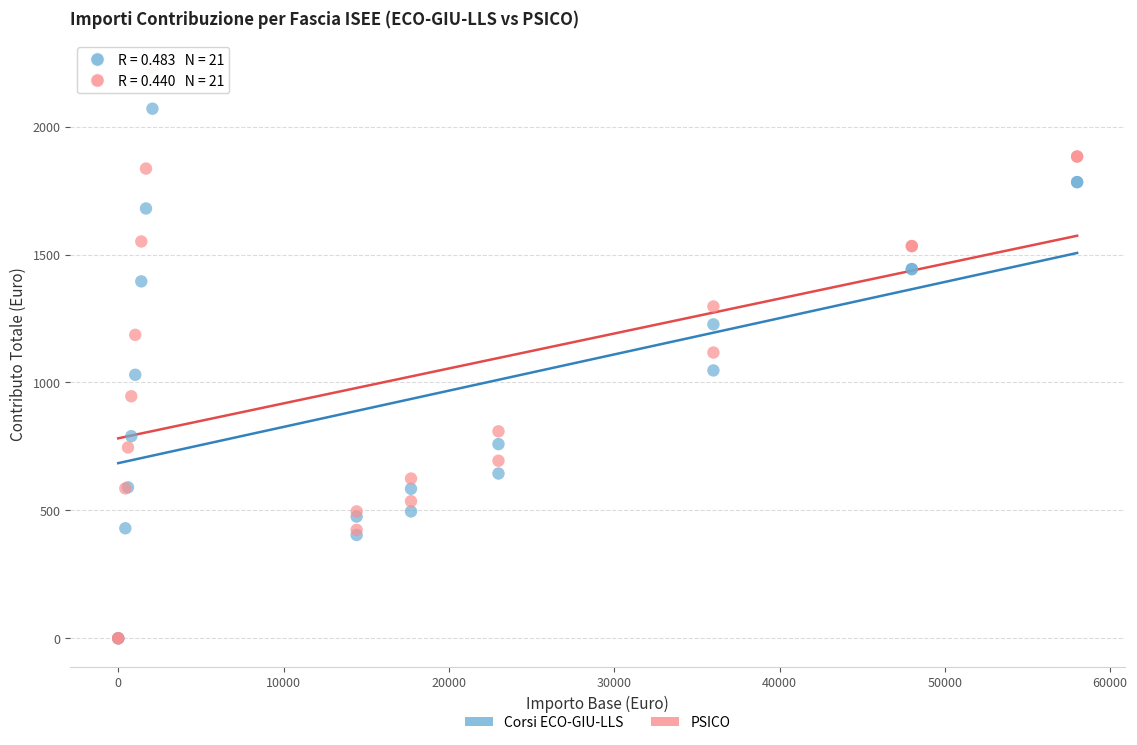

What are all the series names shown in the legend?

Corsi ECO-GIU-LLS, PSICO